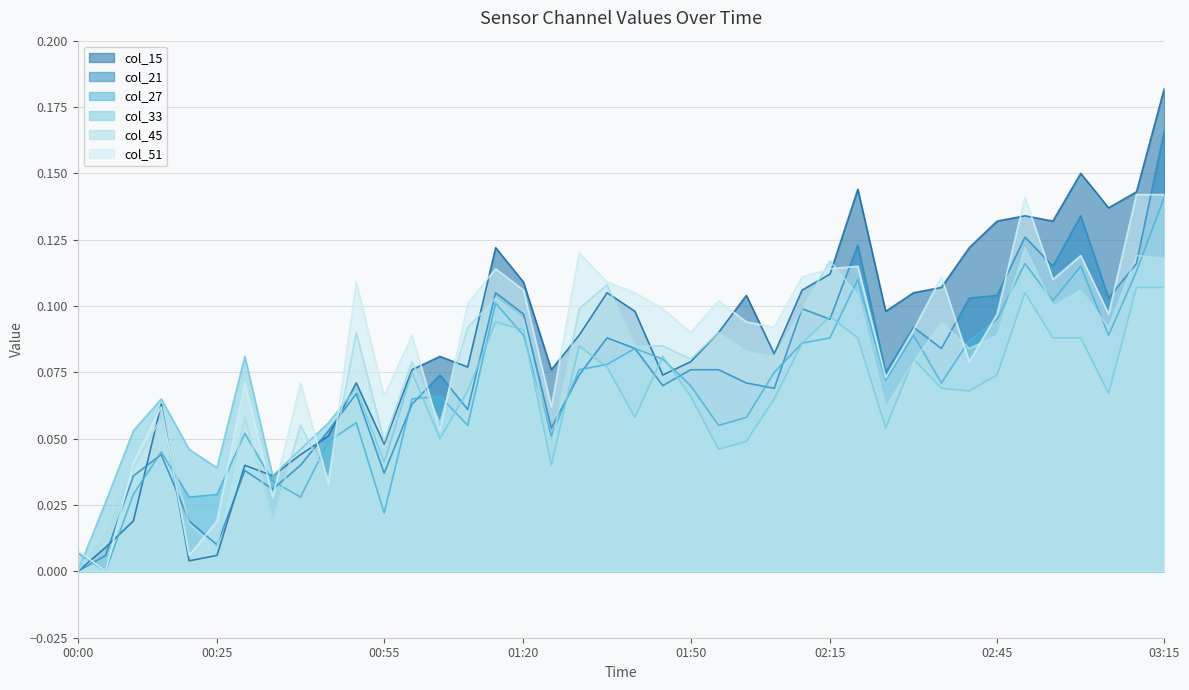

True or false: col_15 and col_51 intersect in this chart.

True